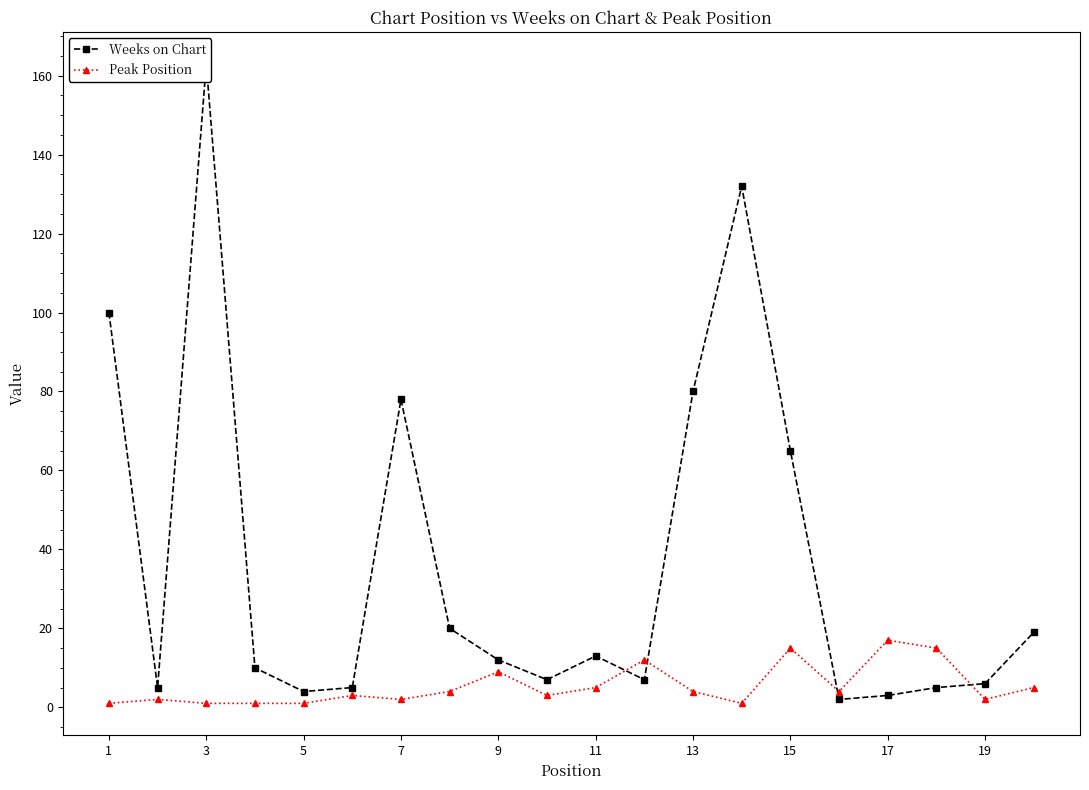

Rank the series by their maximum value, from highest to lowest.

Weeks on Chart, Peak Position